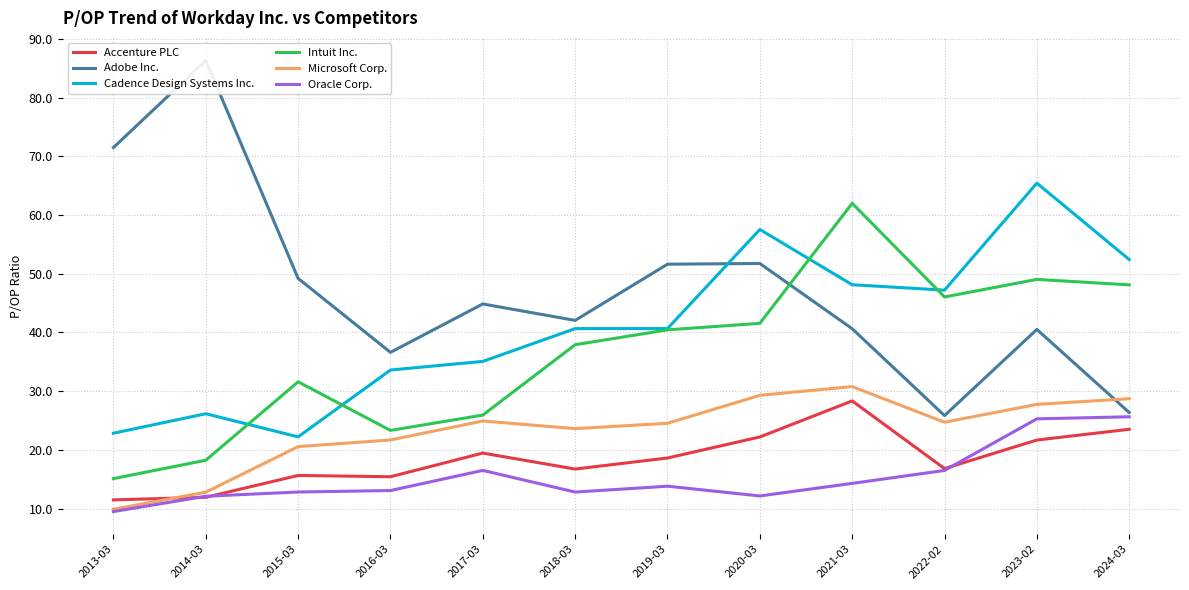

At which label does Accenture PLC reach its minimum?

2013-03